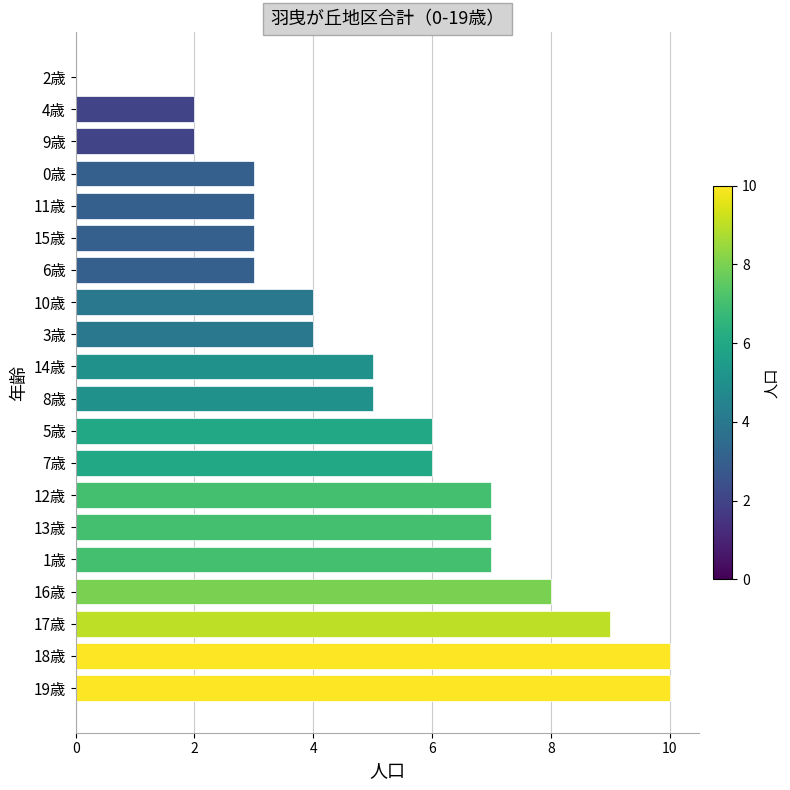

Reading bottom to top, extract all data points from this chart.

19歳=10	18歳=10	17歳=9	16歳=8	1歳=7	13歳=7	12歳=7	7歳=6	5歳=6	8歳=5	14歳=5	3歳=4	10歳=4	6歳=3	15歳=3	11歳=3	0歳=3	9歳=2	4歳=2	2歳=0